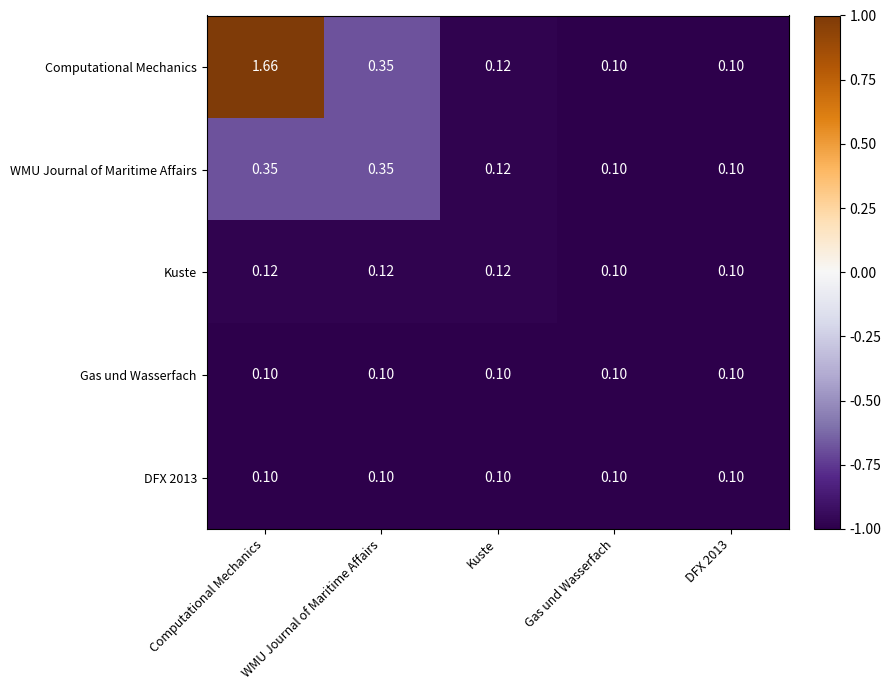

At which category is the sum across all series the highest?

Computational Mechanics